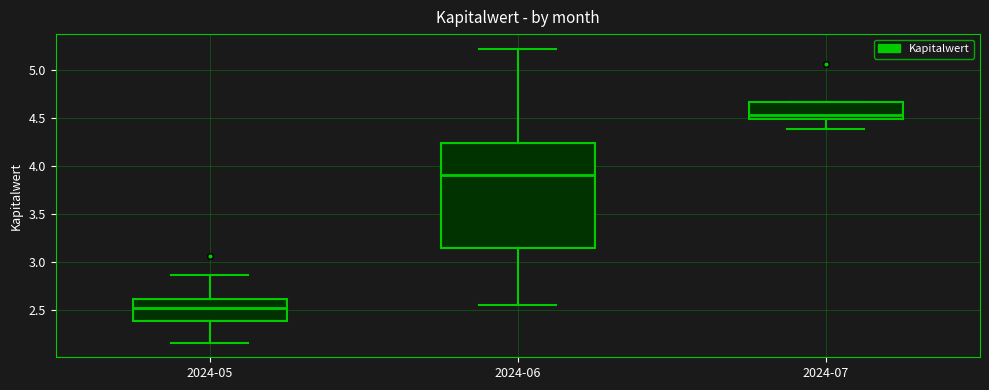

Reading left to right, read every box against the y-axis: the position of its median line, the range the box covers, and the ends of its whiskers. The values are not printed on the chart, so give them approximately, as read against the axis.

2024-05: median 2.50, box 2.40 to 2.60, whiskers 2.15 to 2.85
2024-06: median 3.90, box 3.15 to 4.25, whiskers 2.55 to 5.20
2024-07: median 4.55, box 4.50 to 4.65, whiskers 4.40 to 4.65